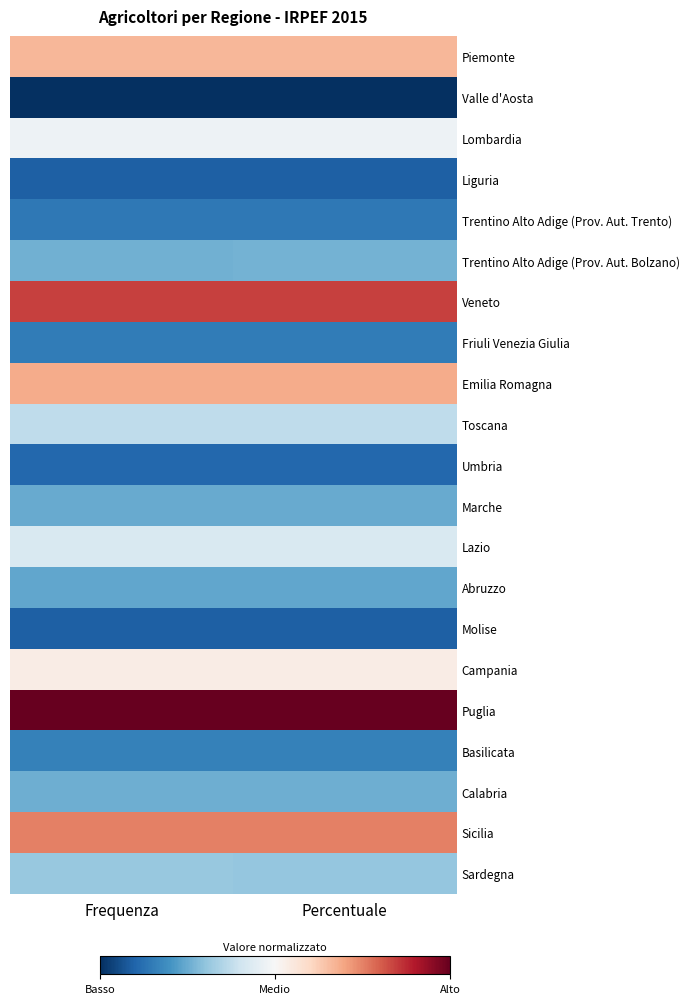

List the series in order of their peak value, lowest first.

Valle d'Aosta, Molise, Liguria, Umbria, Trentino Alto Adige (Prov. Aut. Trento), Friuli Venezia Giulia, Basilicata, Abruzzo, Marche, Calabria, Trentino Alto Adige (Prov. Aut. Bolzano), Sardegna, Toscana, Lazio, Lombardia, Campania, Piemonte, Emilia Romagna, Sicilia, Veneto, Puglia